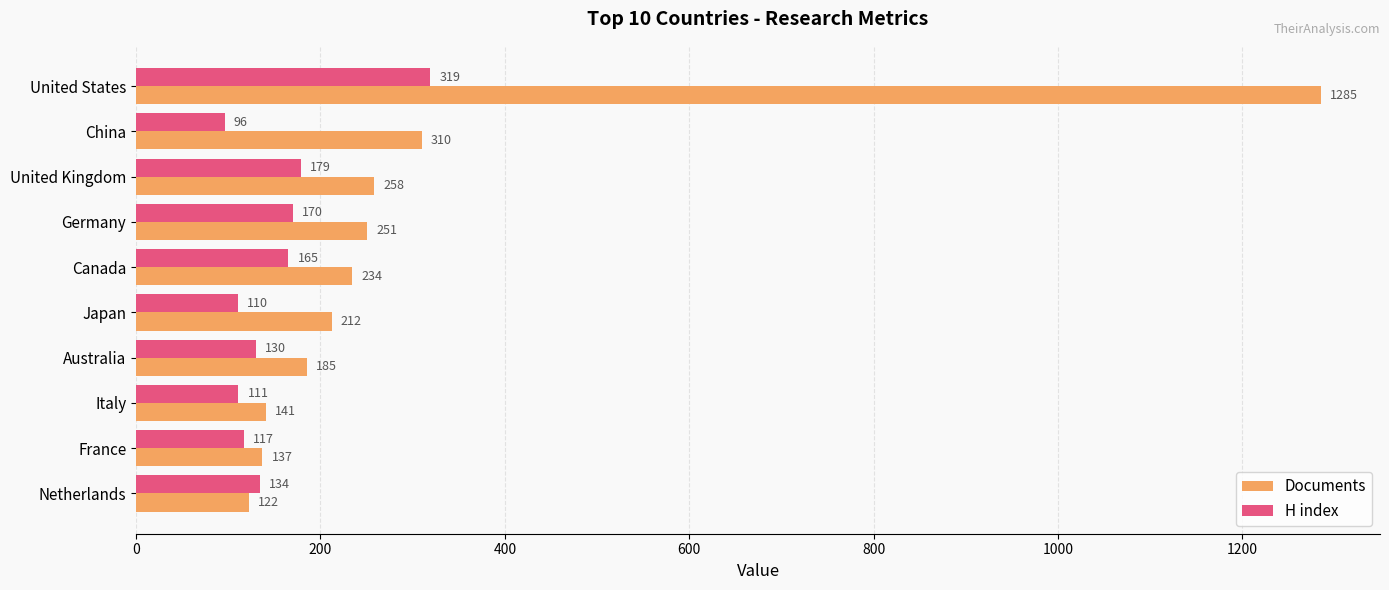

List the series in order of their peak value, lowest first.

H index, Documents